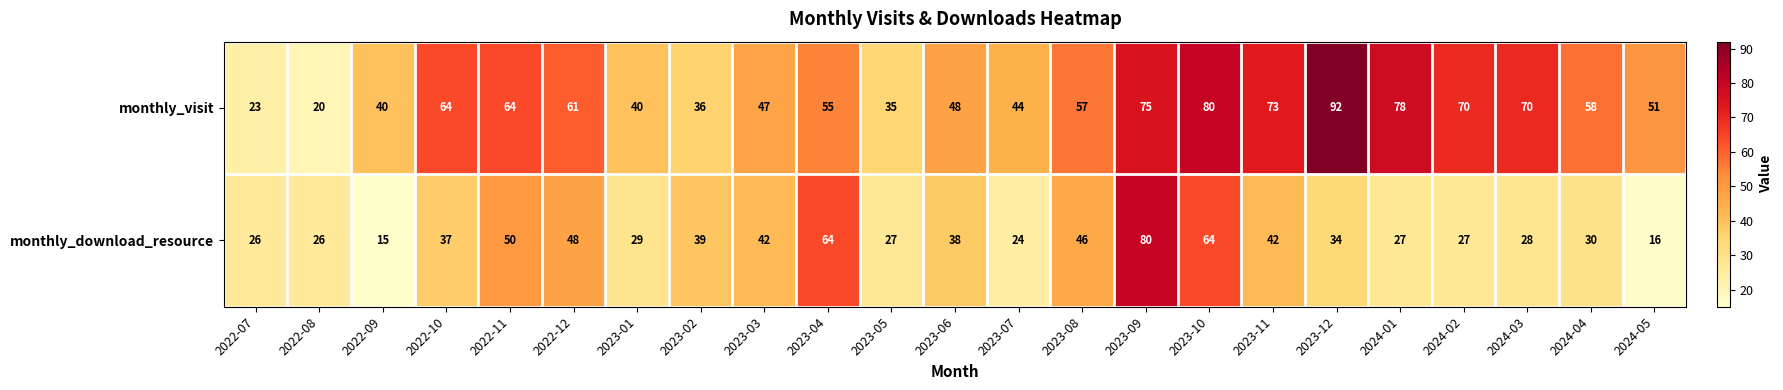

What is the sum of all monthly_visit values?

1281